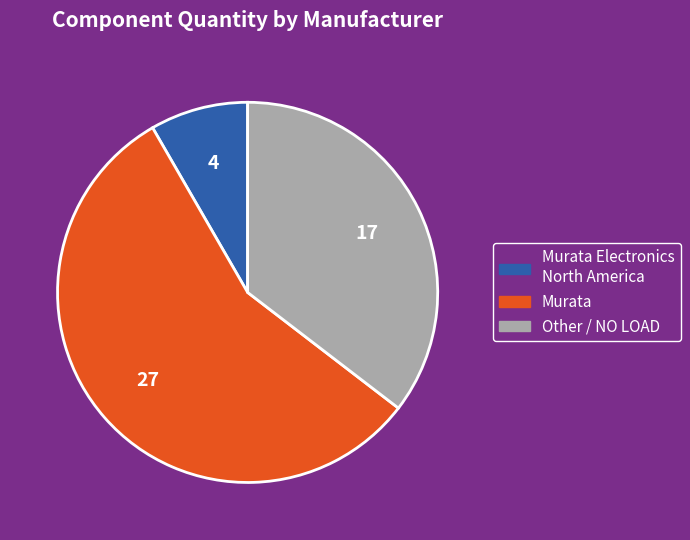

Is there a majority slice in this chart?

Yes